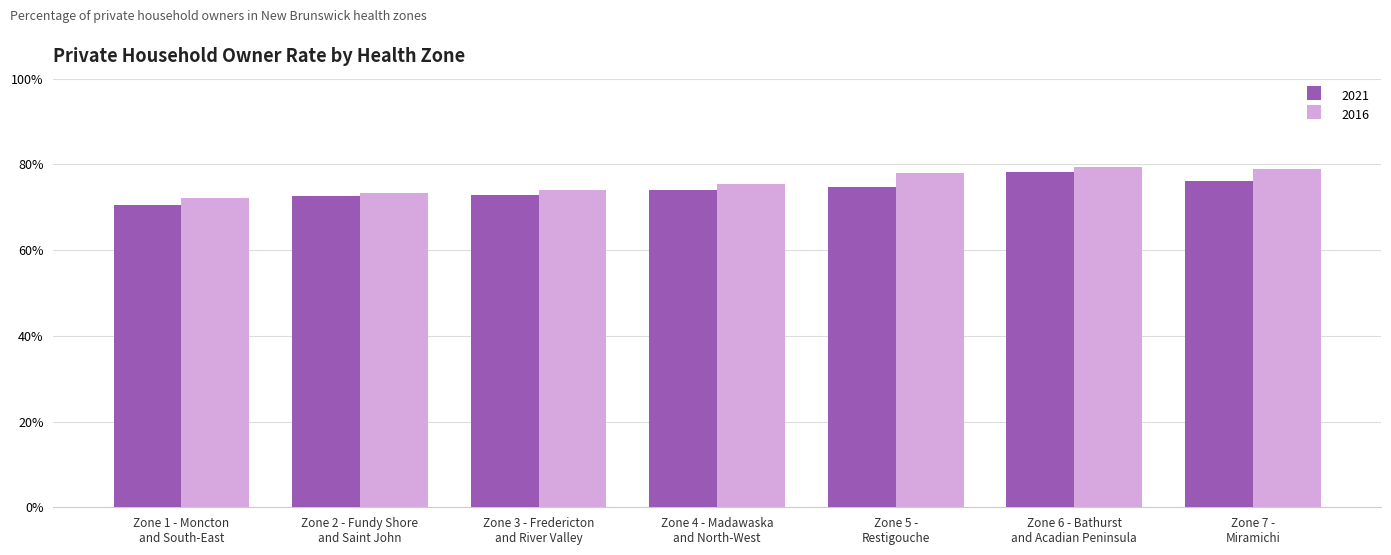

What is the total value across all series at Zone 3 - Fredericton
and River Valley?

147.0